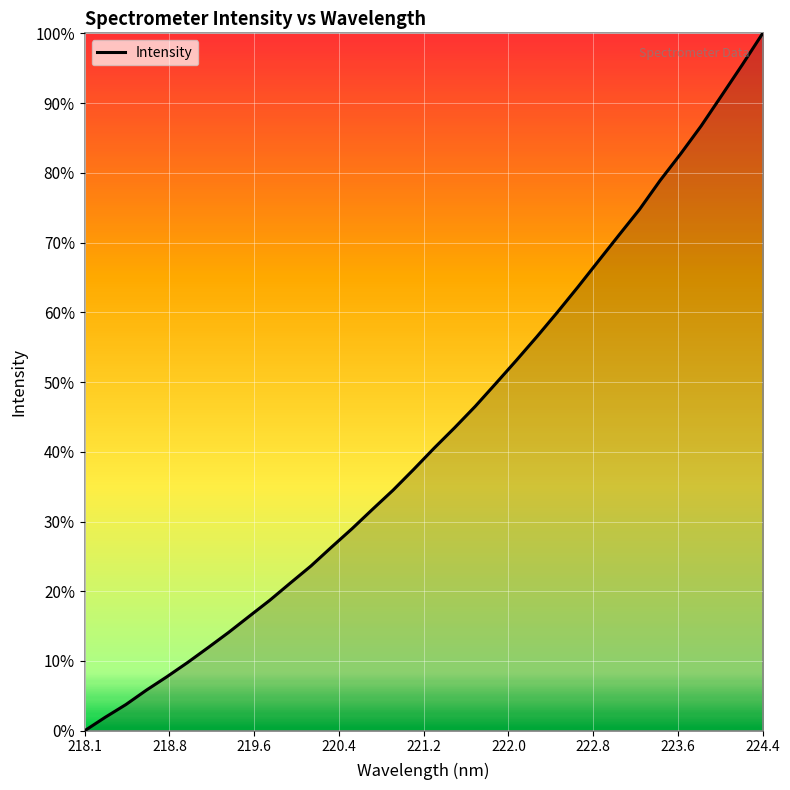

What is the greatest value displayed?

100.0